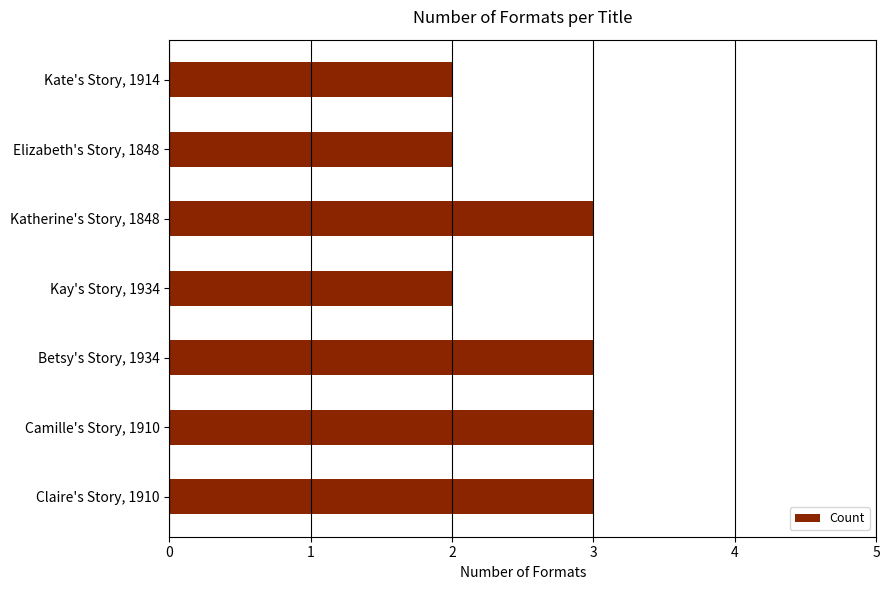

The value at Betsy's Story, 1934 is 5. True or false?

False